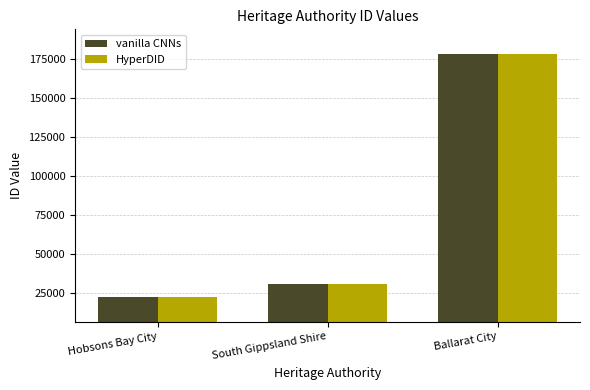

At which label does HyperDID reach its minimum?

Hobsons Bay City